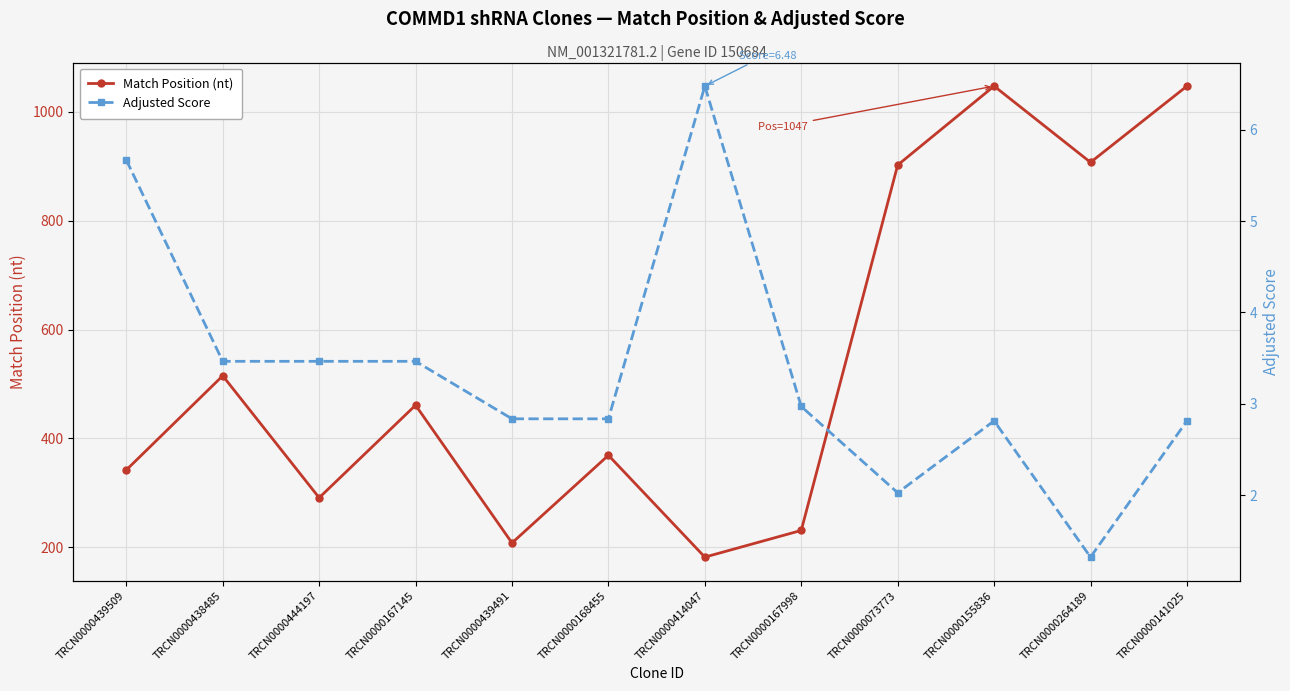

At which label does Match Position (nt) reach its peak?

TRCN0000155836